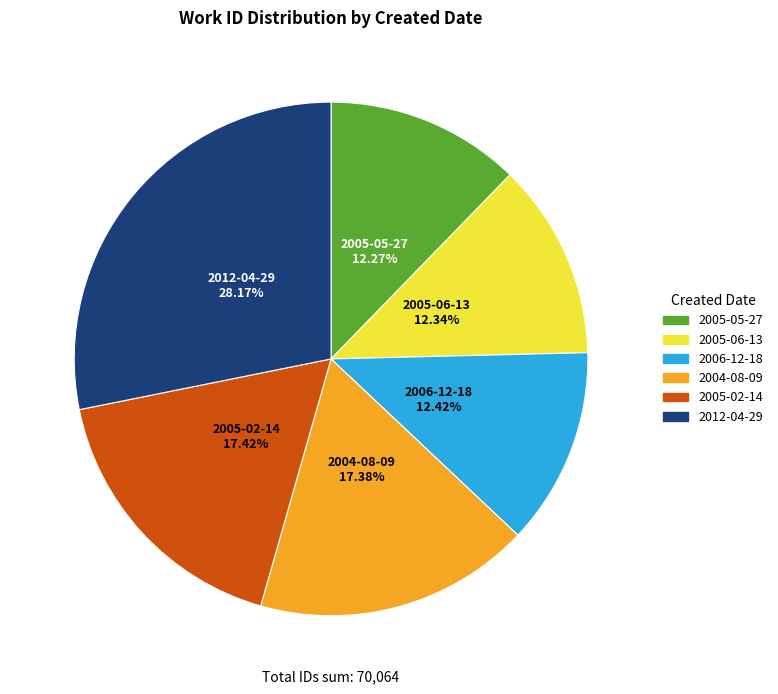

What is the ratio of the value at 2004-08-09 to the value at 2006-12-18?

1.4